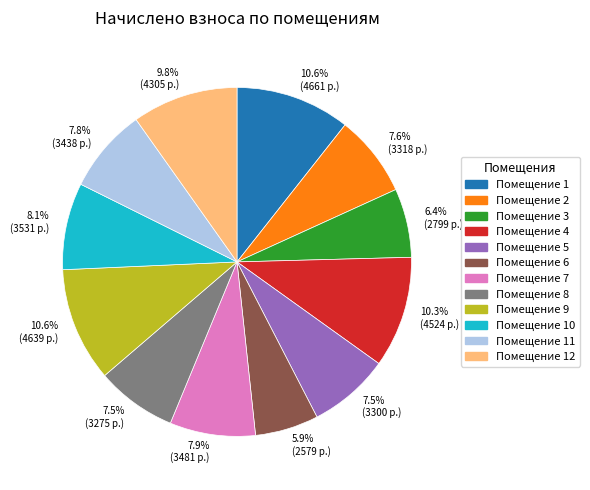

Combined, do Помещение 4 and Помещение 12 account for over 50%?

No